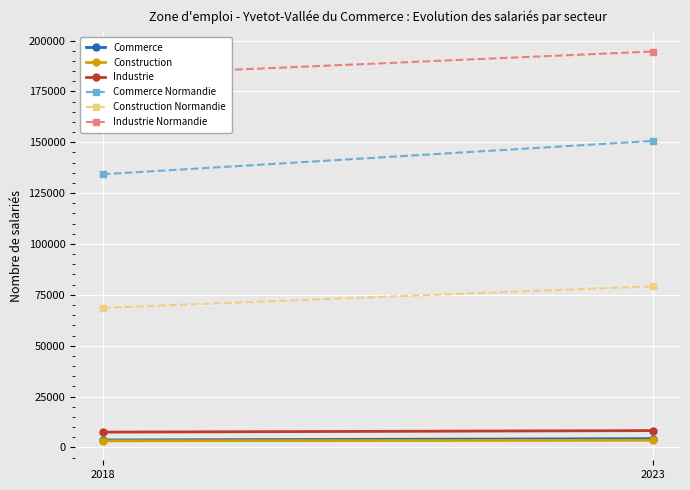

What are all the series names shown in the legend?

Commerce, Construction, Industrie, Commerce Normandie, Construction Normandie, Industrie Normandie